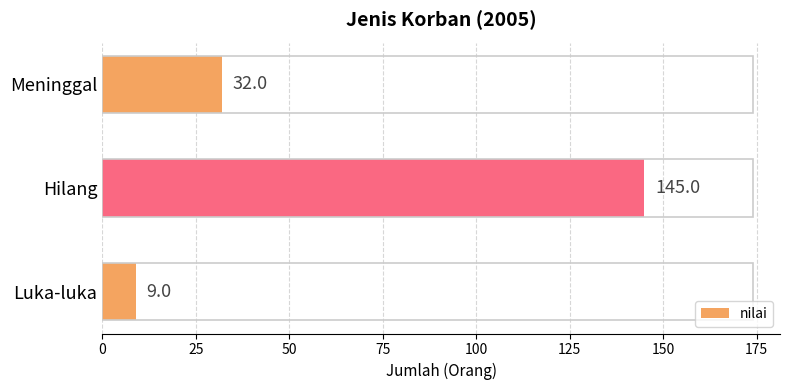

List the labels in order of value, largest first.

Hilang, Meninggal, Luka-luka